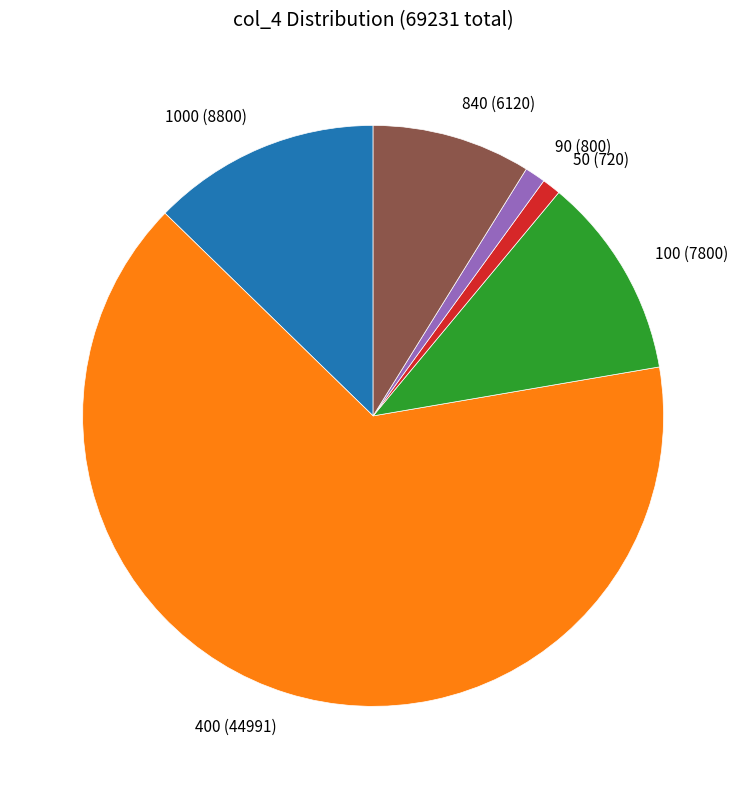

Do 1000 (8800) and 840 (6120) together represent more than half of the pie?

No